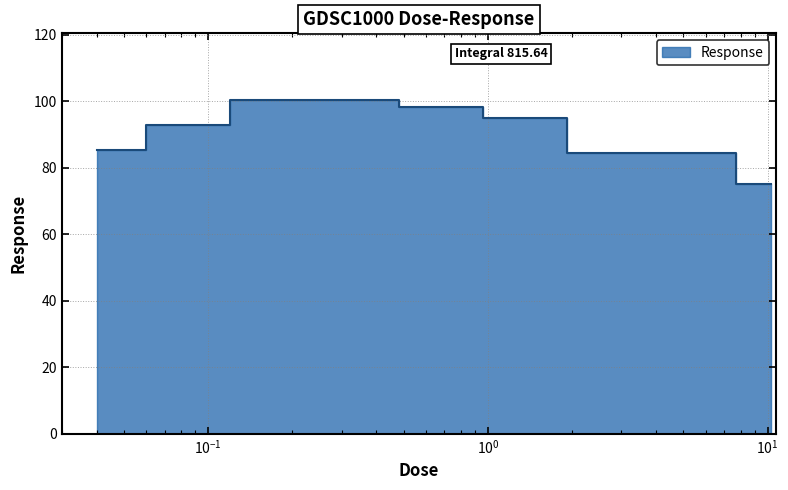

Where is the first local maximum?

0.32